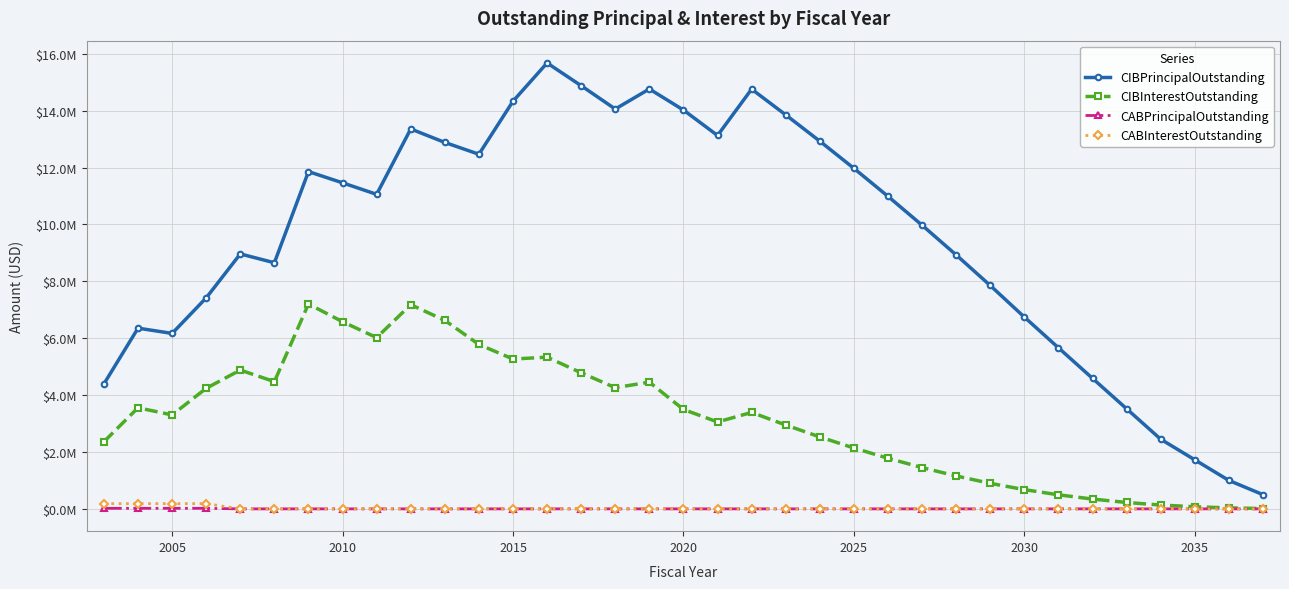

What are all the series names shown in the legend?

CIBPrincipalOutstanding, CIBInterestOutstanding, CABPrincipalOutstanding, CABInterestOutstanding